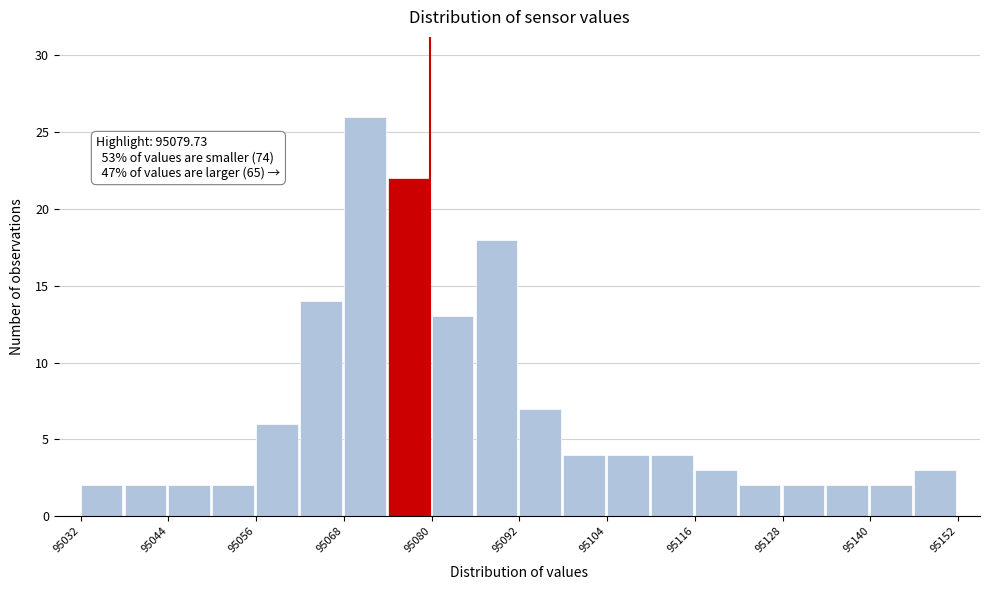

Around what value on the x-axis is the tallest bar? Give the approximate position of its centre, as read against the axis.

95070